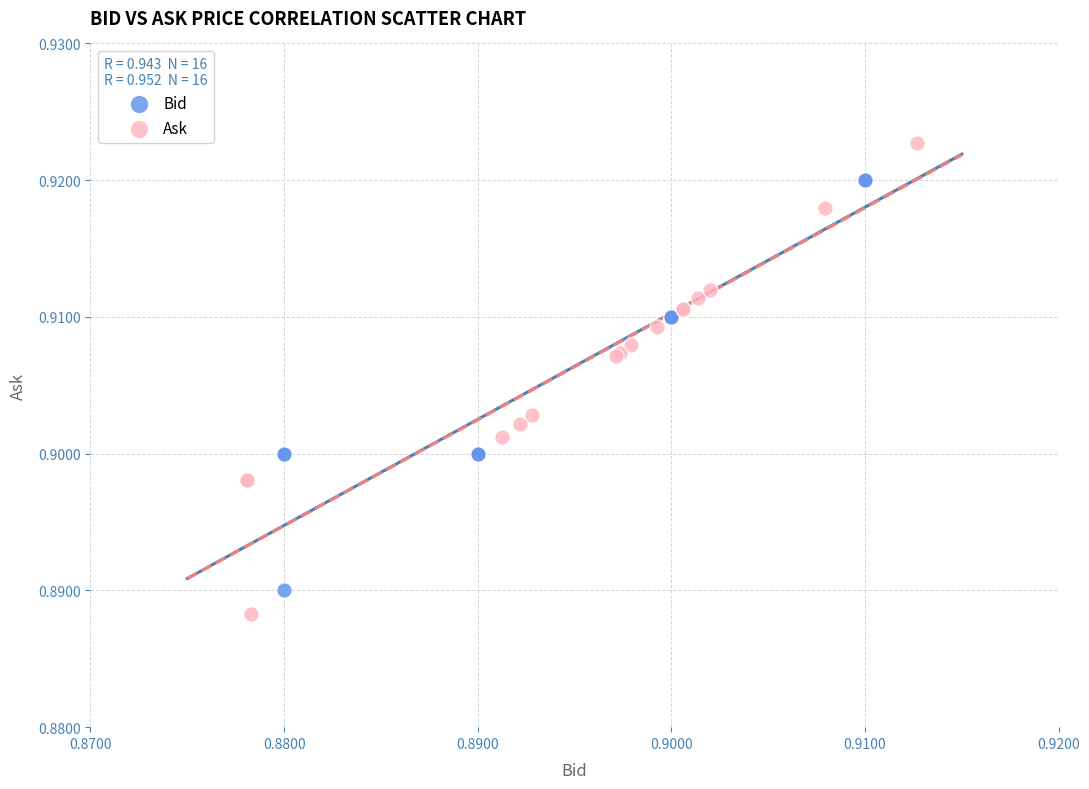

What are all the series names shown in the legend?

Bid, Ask